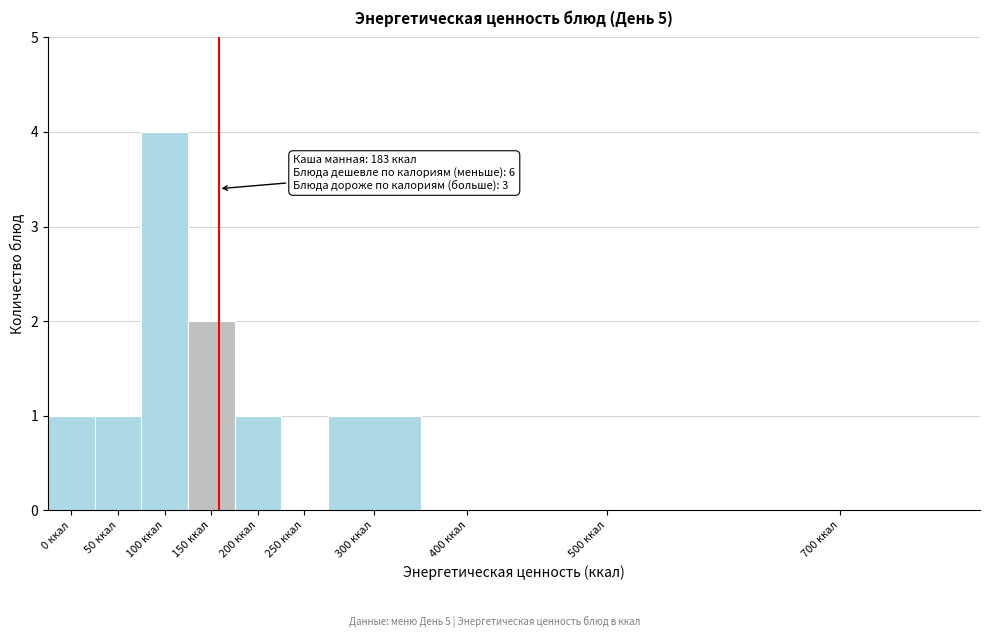

Reading left to right, extract all data points from this chart.

0 ккал=1	50 ккал=1	100 ккал=4	150 ккал=2	200 ккал=1	250 ккал=0	300 ккал=1	400 ккал=0	500 ккал=0	700 ккал=0